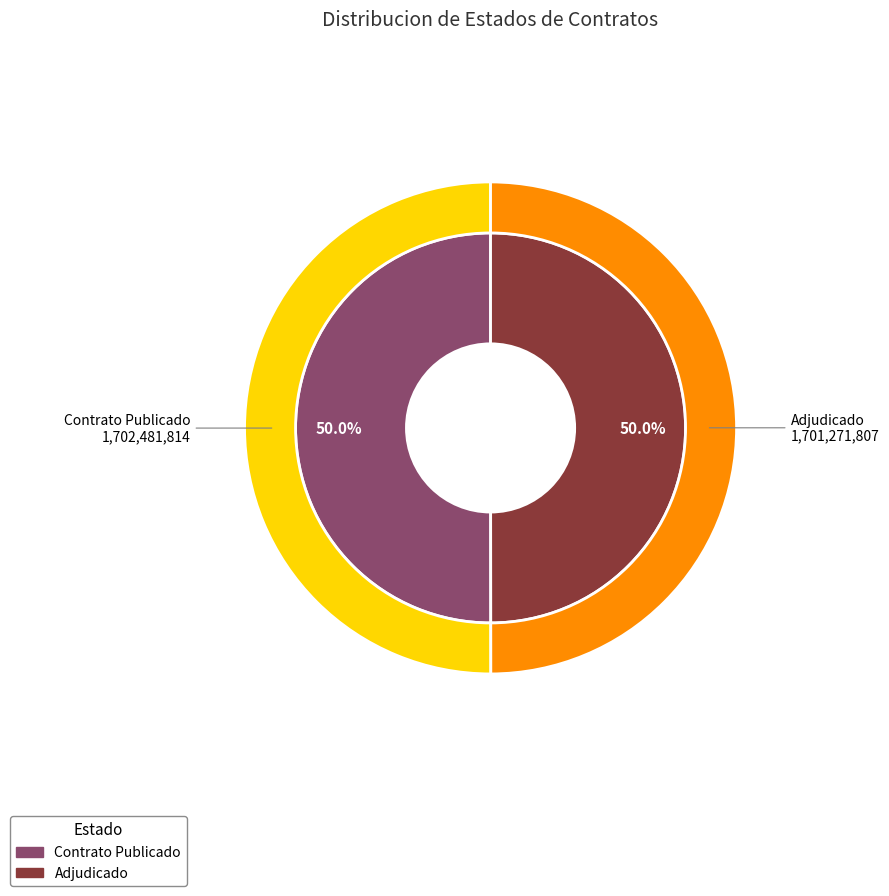

How many segments does this pie chart have?

2